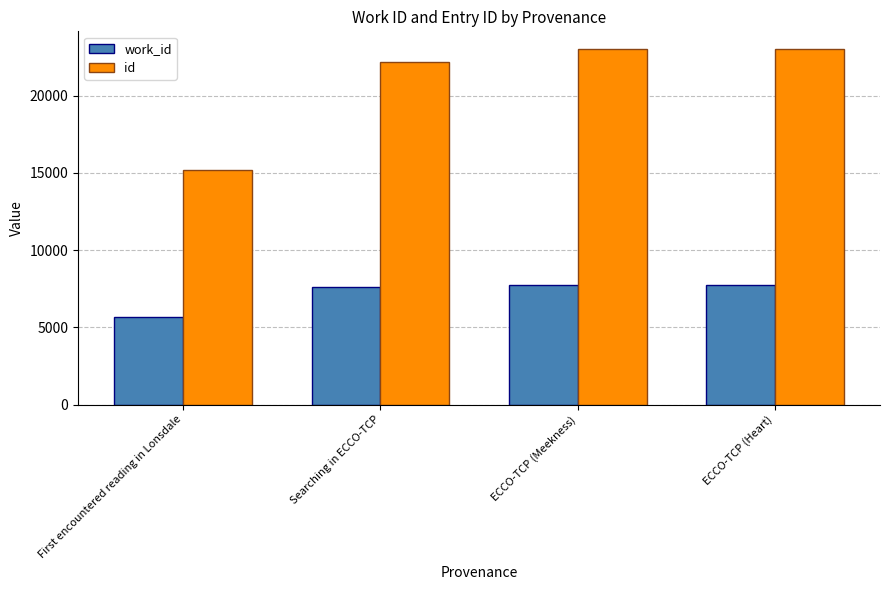

At ECCO-TCP (Meekness), list the series in order from largest to smallest.

id, work_id